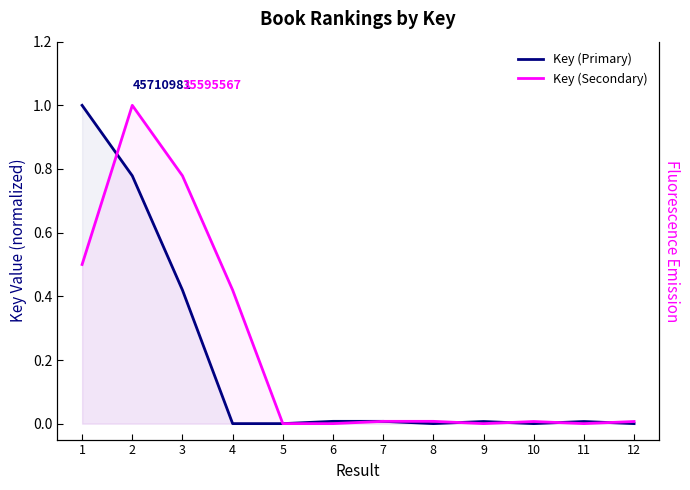

Which category has the lowest value across all series?

5